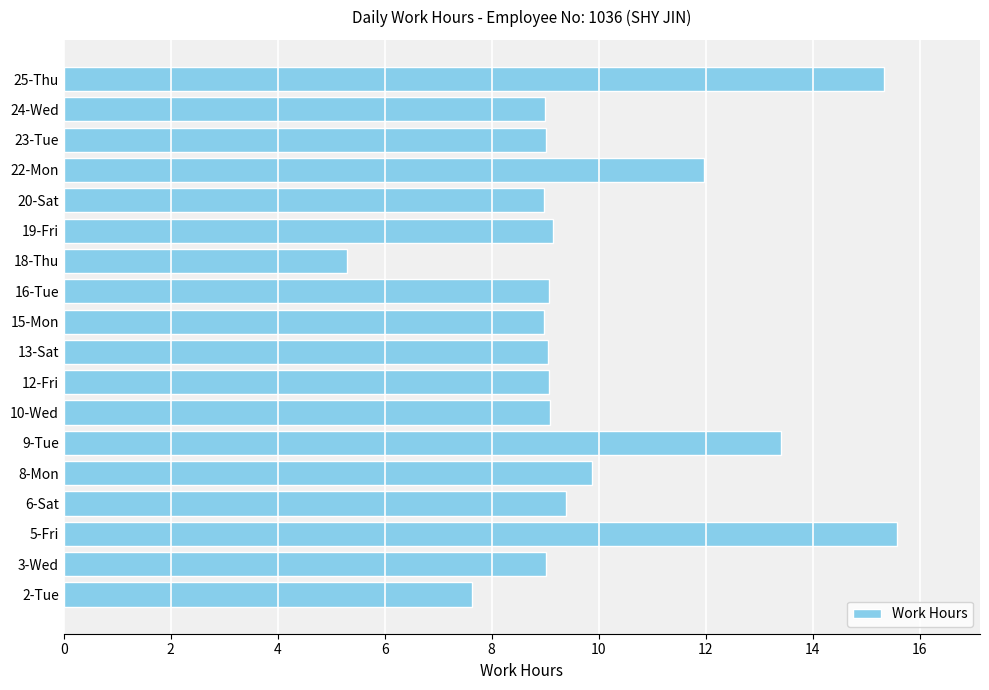

What is the smallest value displayed?

5.3